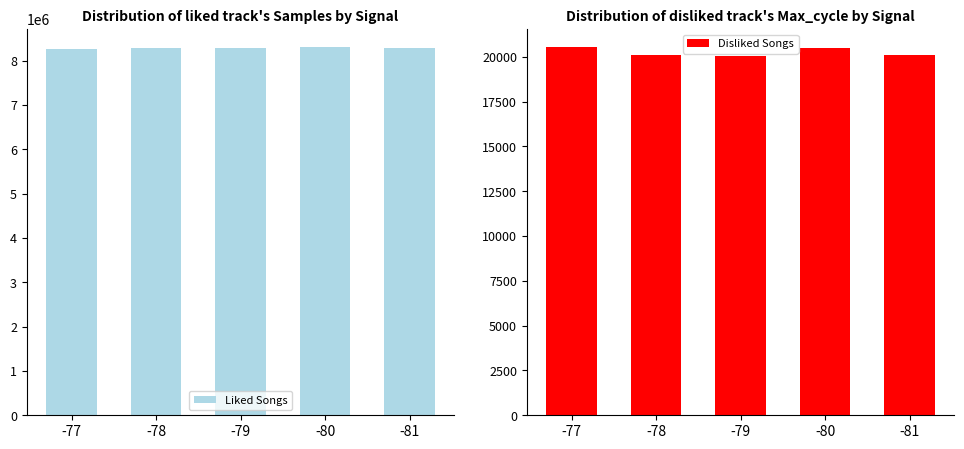

What is the maximum value shown in the chart?

8301372